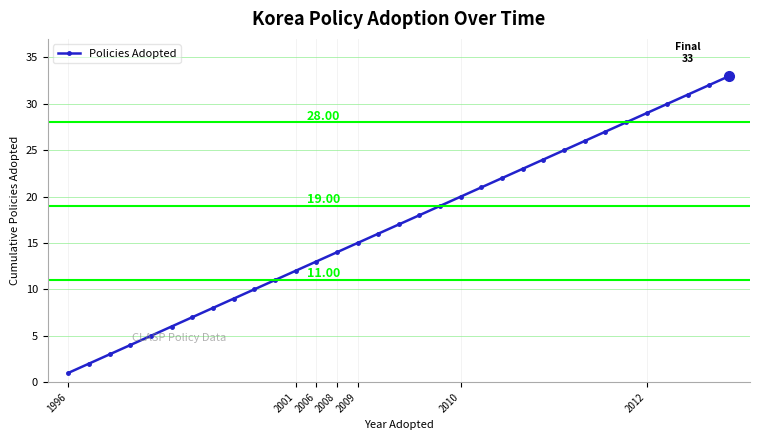

What is the average value?

17